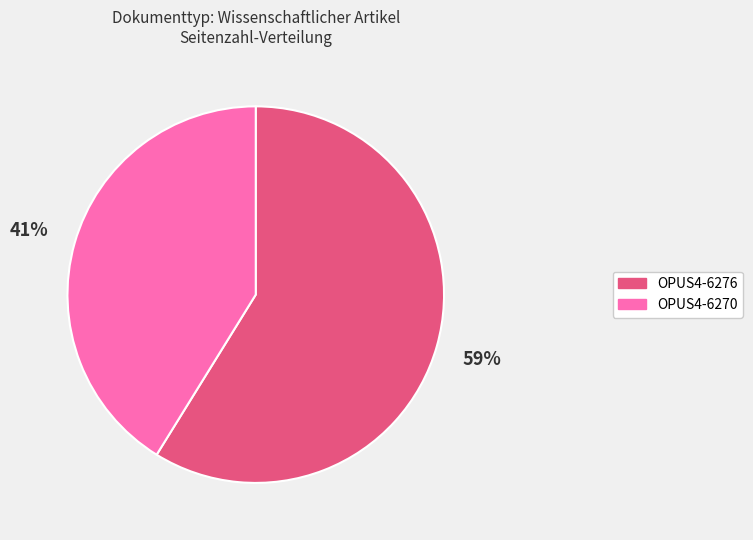

Between OPUS4-6270 and OPUS4-6276, which is larger?

OPUS4-6276